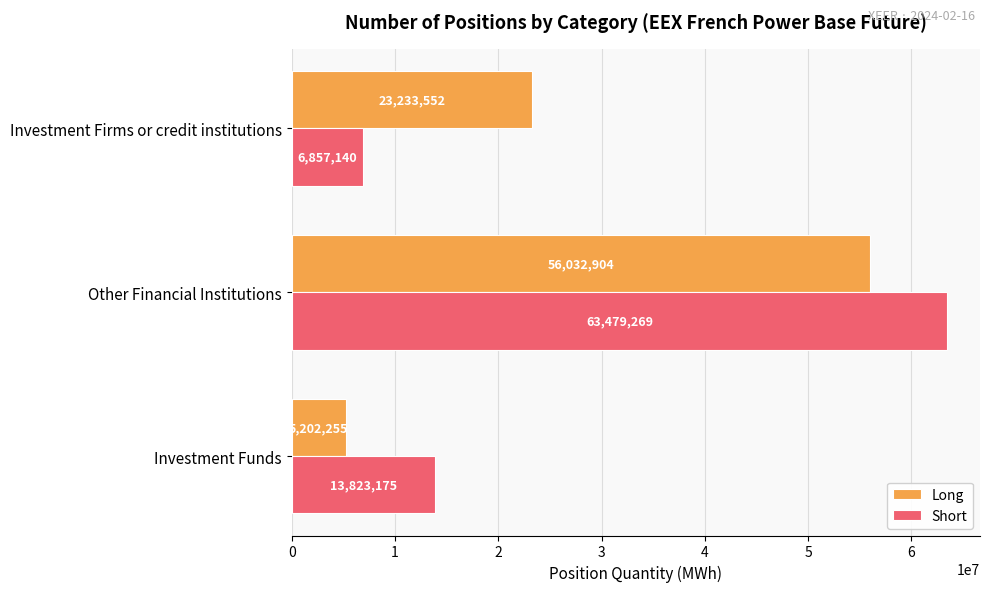

What is the difference between the highest and lowest values at Investment Firms or credit institutions?

16376412